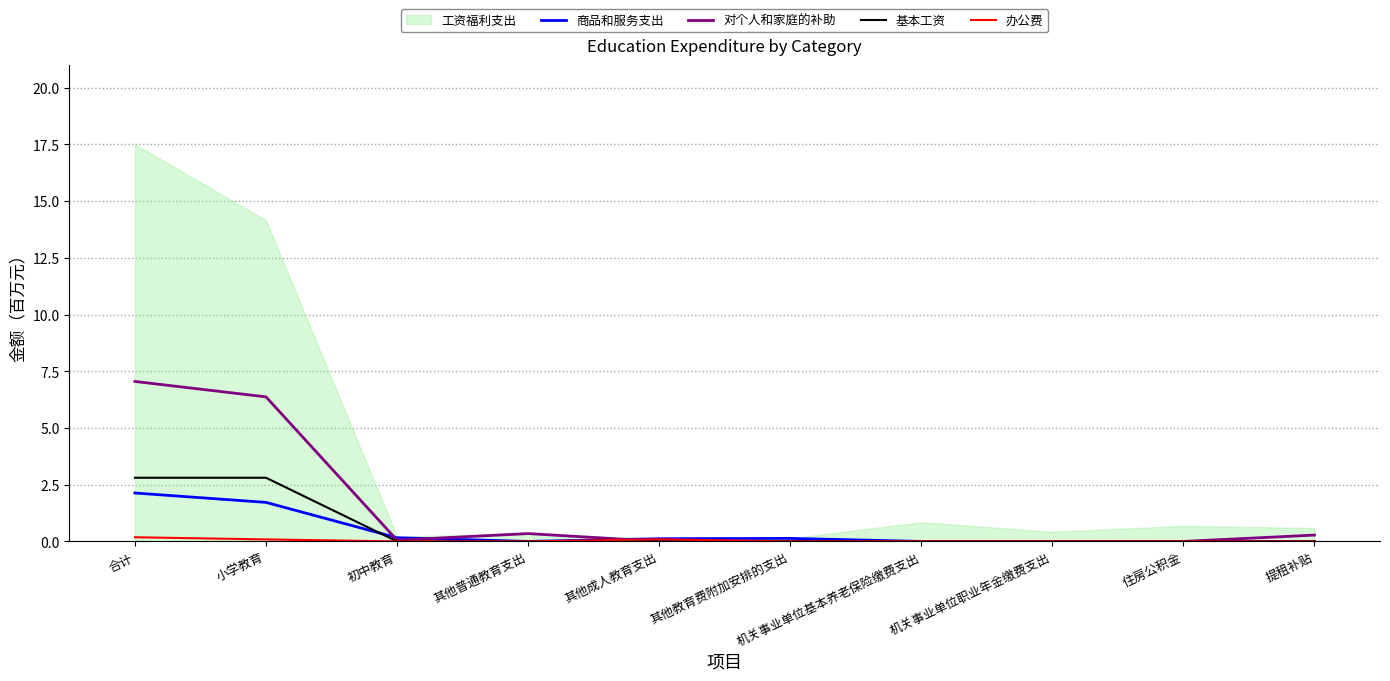

Which category has the lowest value in the 办公费 series?

初中教育